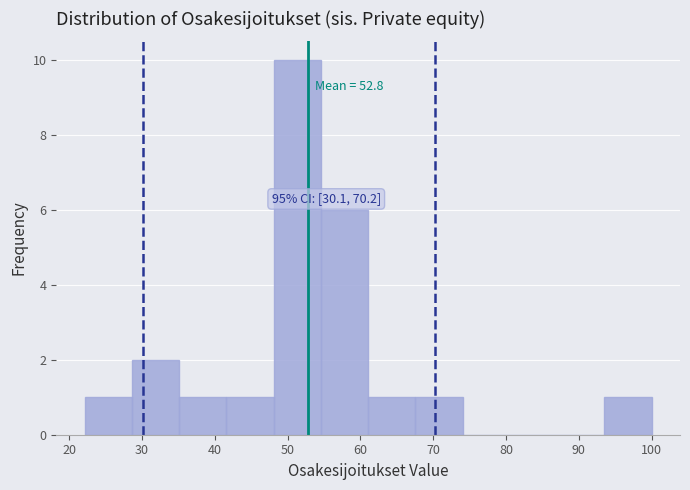

Which range on the x-axis has the tallest bar?

48 to 55